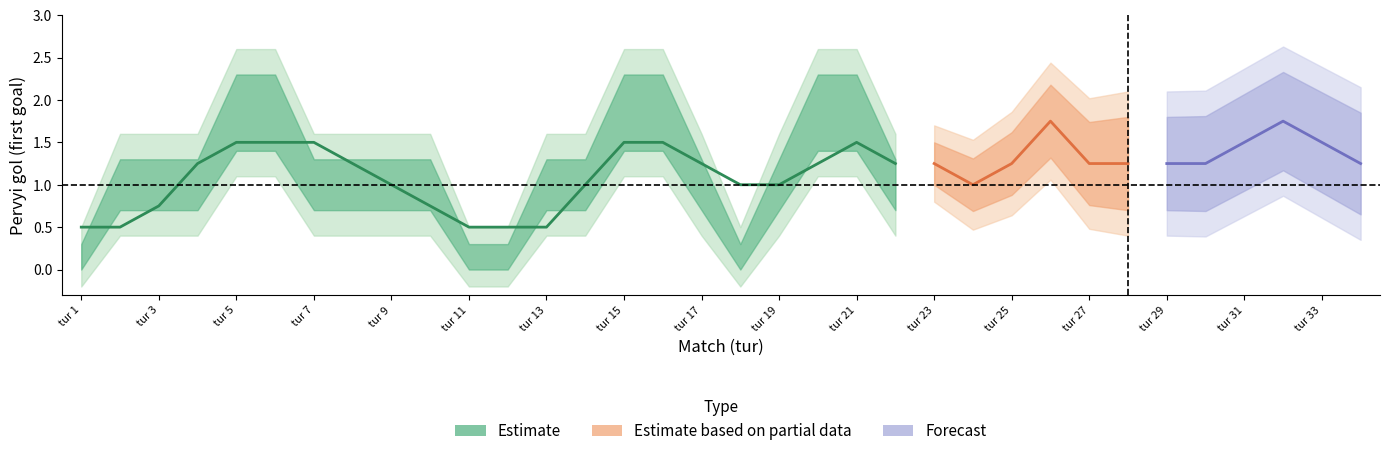

How many Pervyi gol values are between 1 and 2?

28